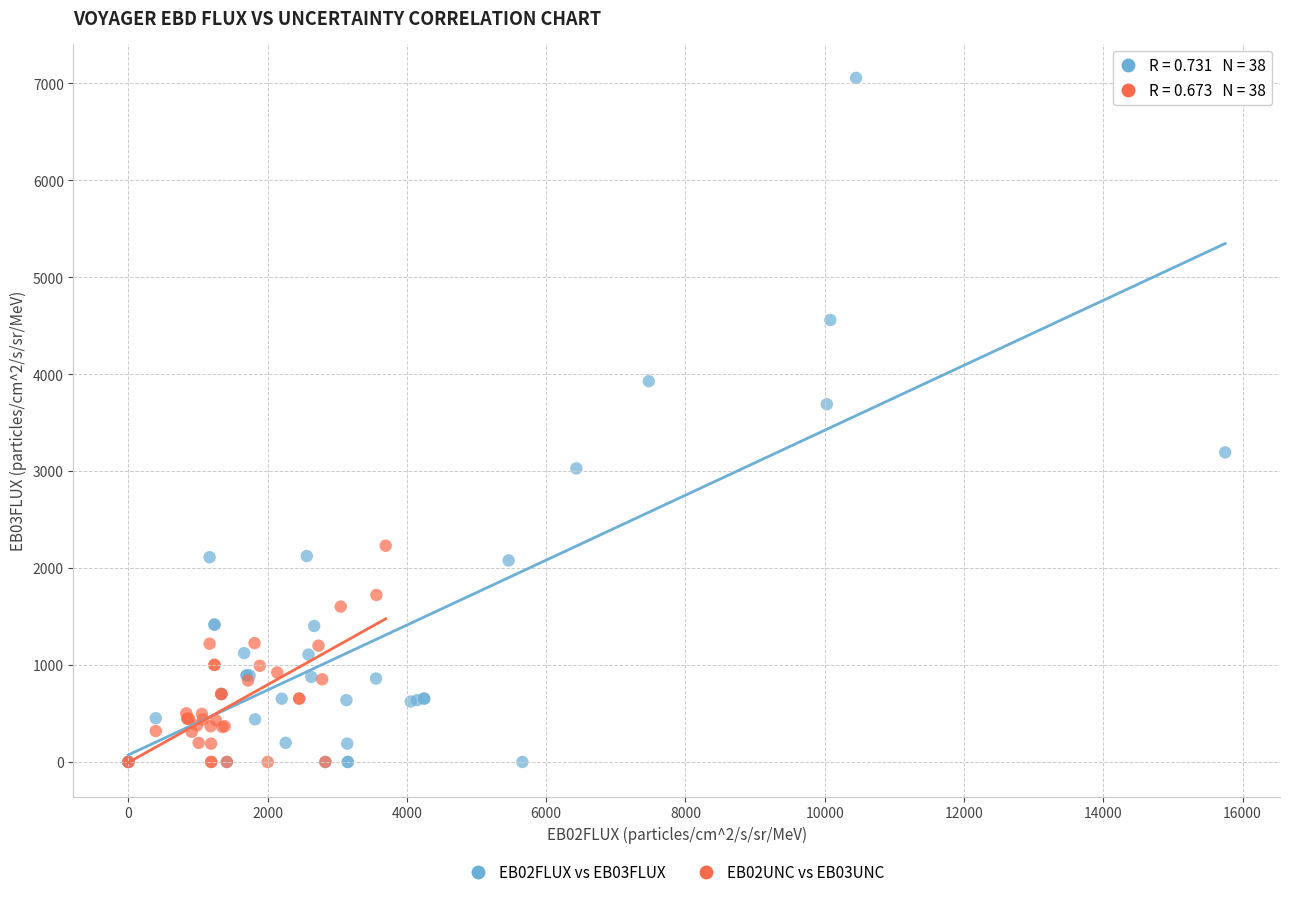

Which series reaches the maximum Y coordinate?

EB02FLUX vs EB03FLUX